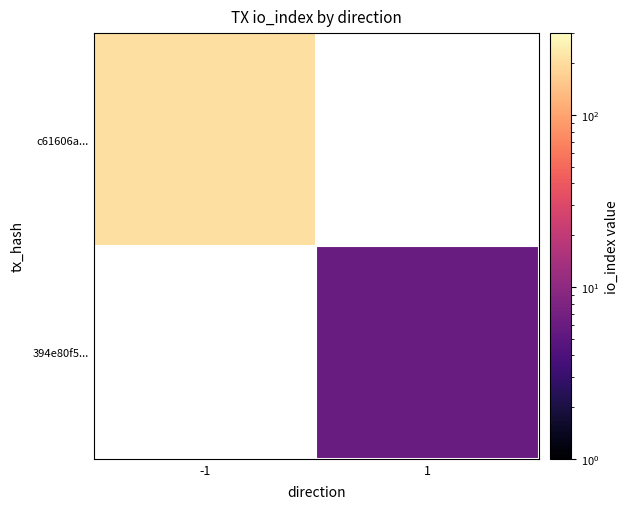

Is it true that c61606a... equals 209.0 at -1?

True